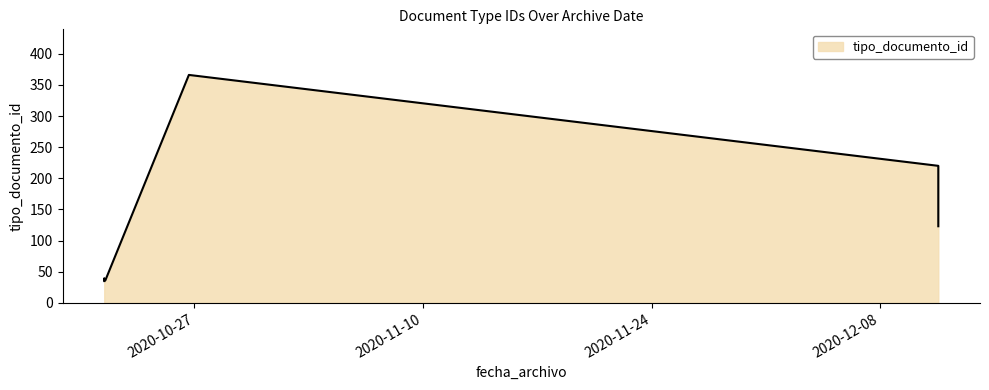

Is it true that the value at 2020-10-21 11:33:13 is 38?

True